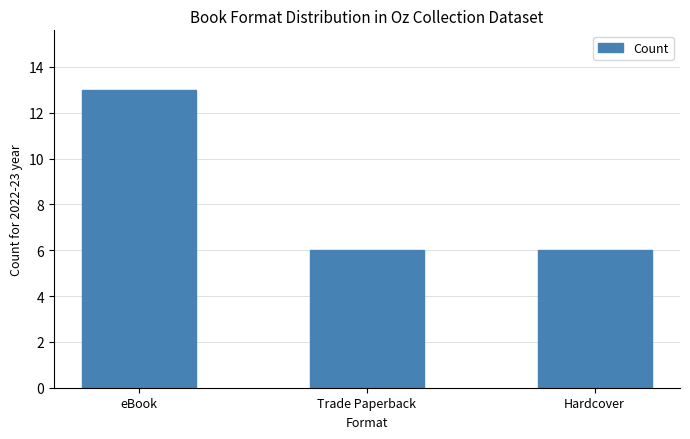

What is the label of the 1st bar from the right?

Hardcover